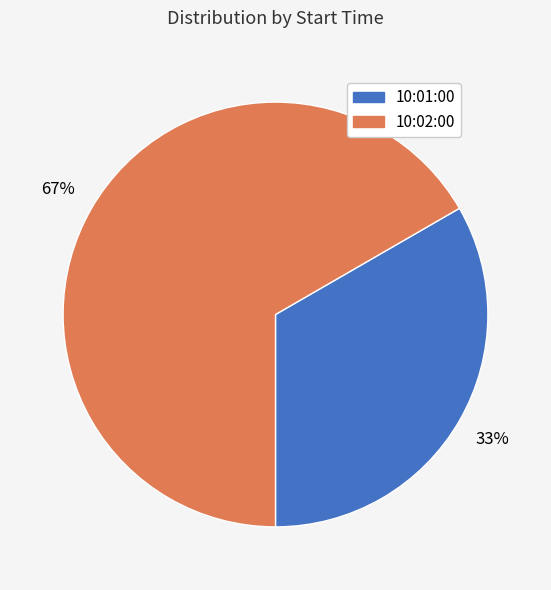

Is it true that 10:02:00 is 27% of the pie?

False